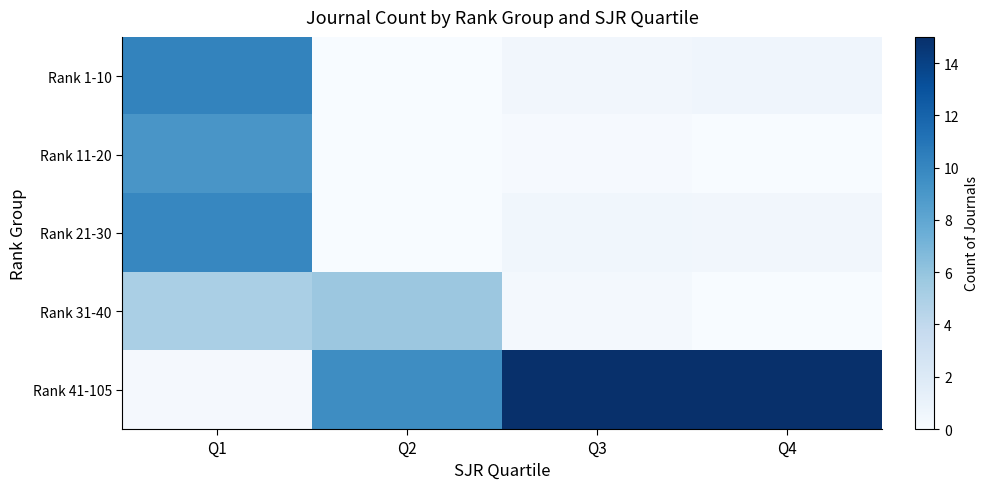

Which series has the widest spread of values?

Rank 41-105